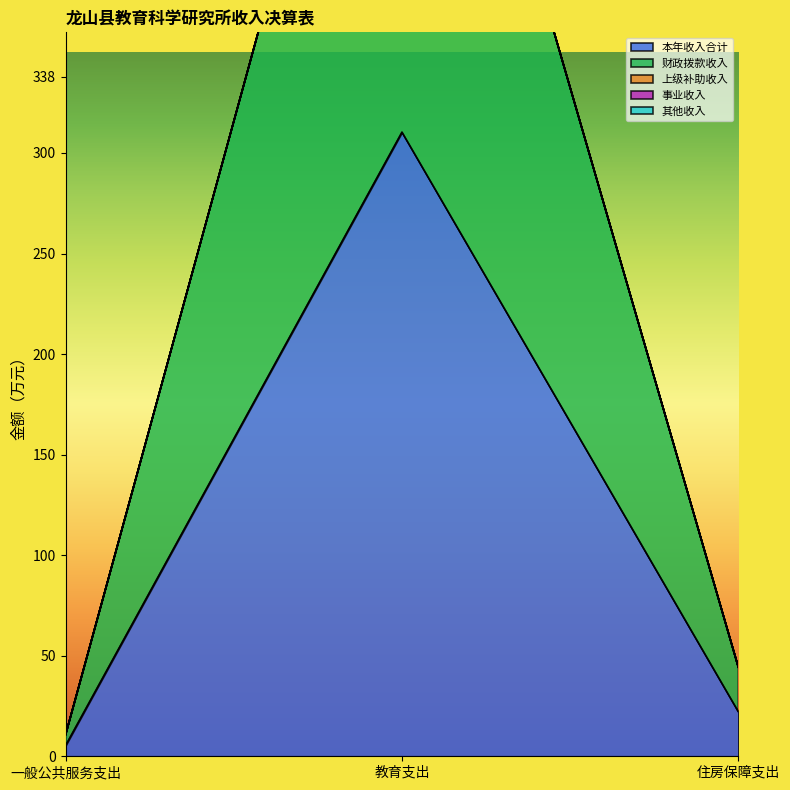

Reading left to right, list all the values displayed in this chart.

本年收入合计: 5.3	310.4	22.1
财政拨款收入: 10.6	620.7	44.3
其他收入: 10.6	620.7	44.3